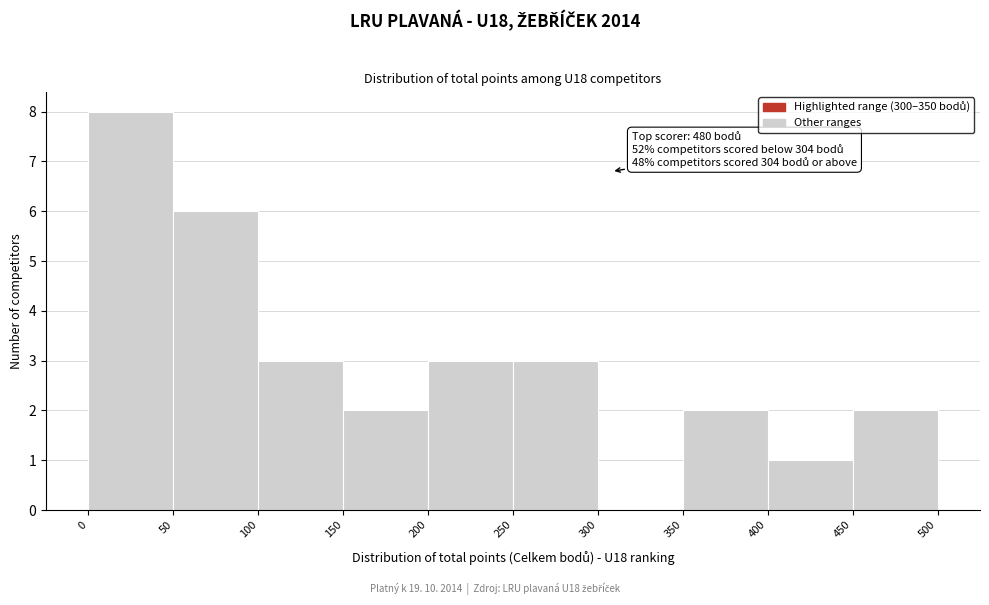

Which range on the x-axis has the tallest bar?

0 to 50